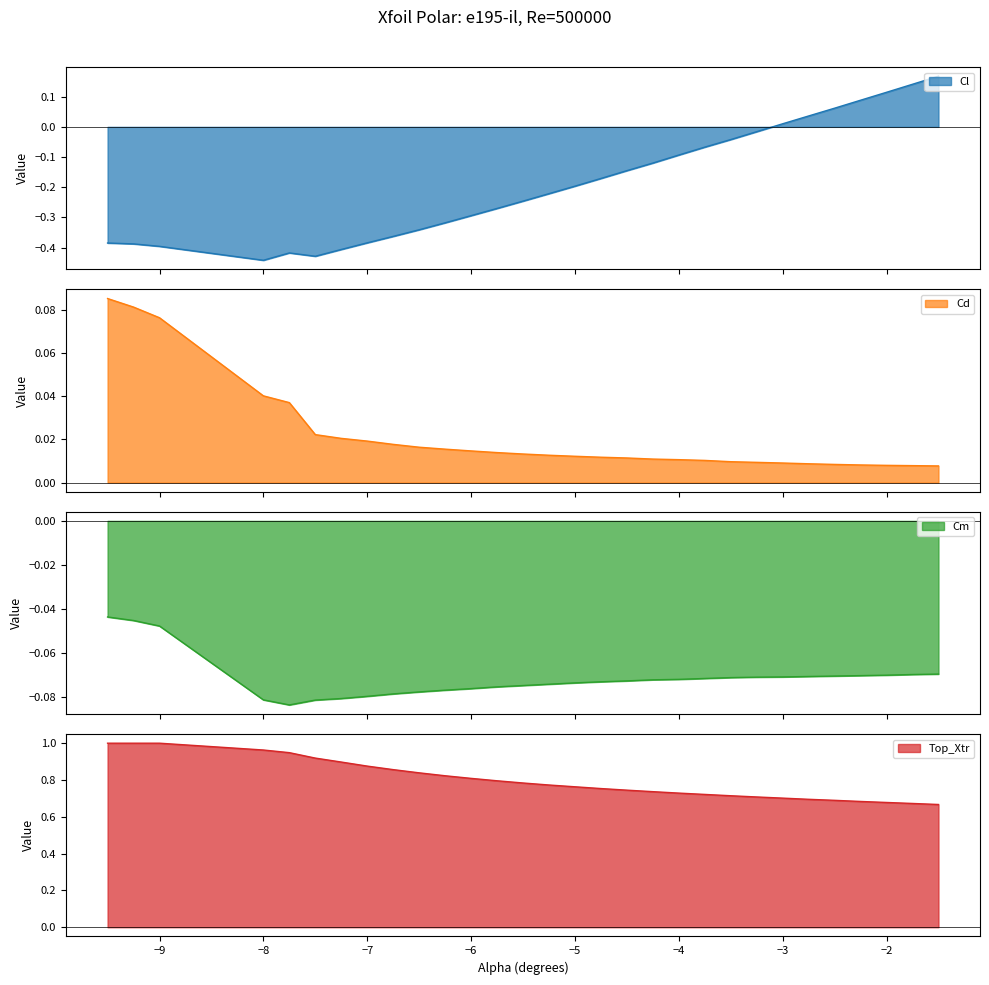

Is it true that Cm equals -0.0 at -3.0?

False